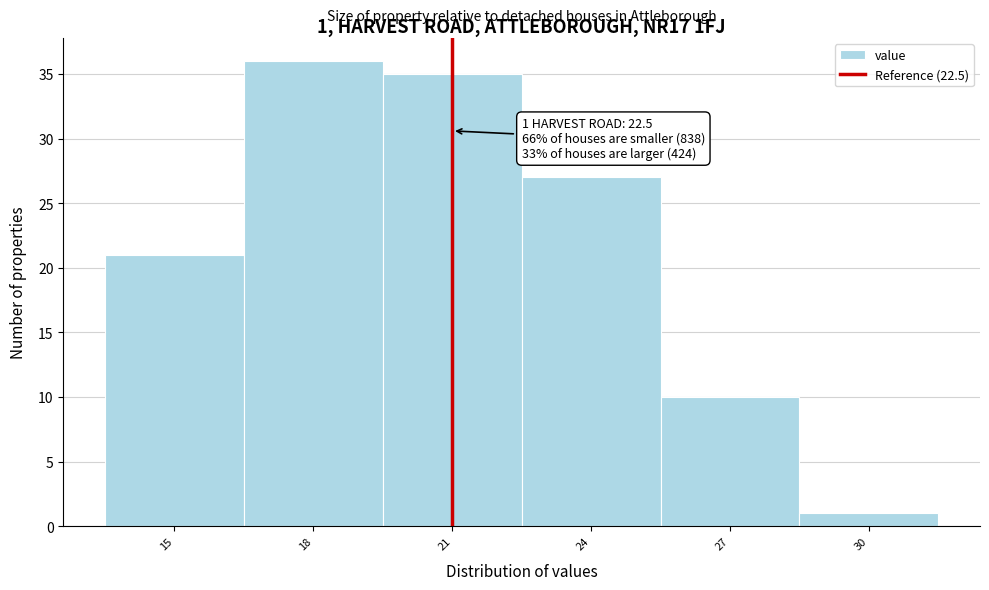

Reading right to left, extract all data points from this chart.

1	10	27	35	36	21